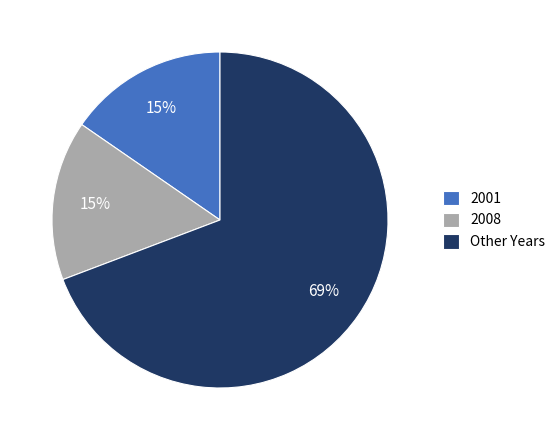

Is there a majority slice in this chart?

Yes